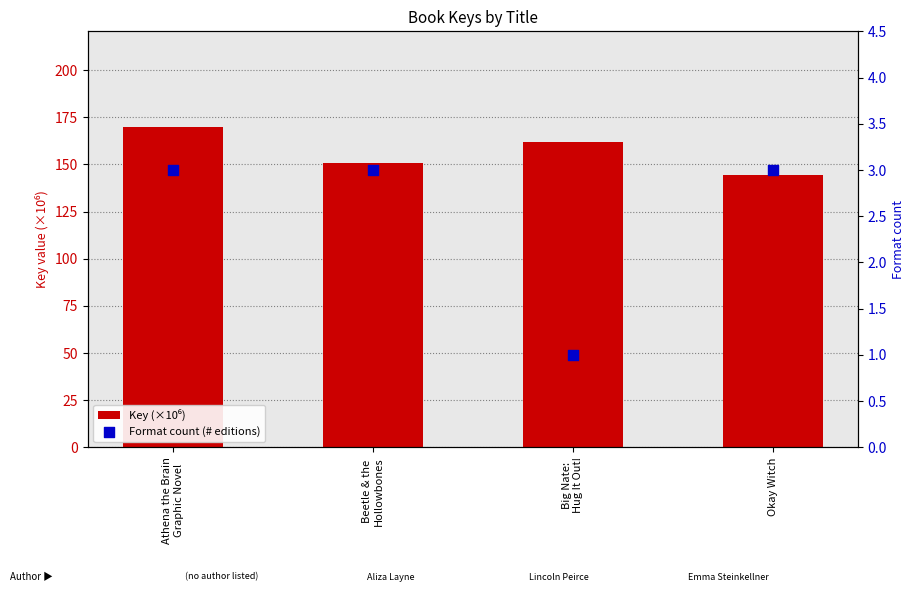

What is the total value across all series at Beetle & the
Hollowbones?

153.8